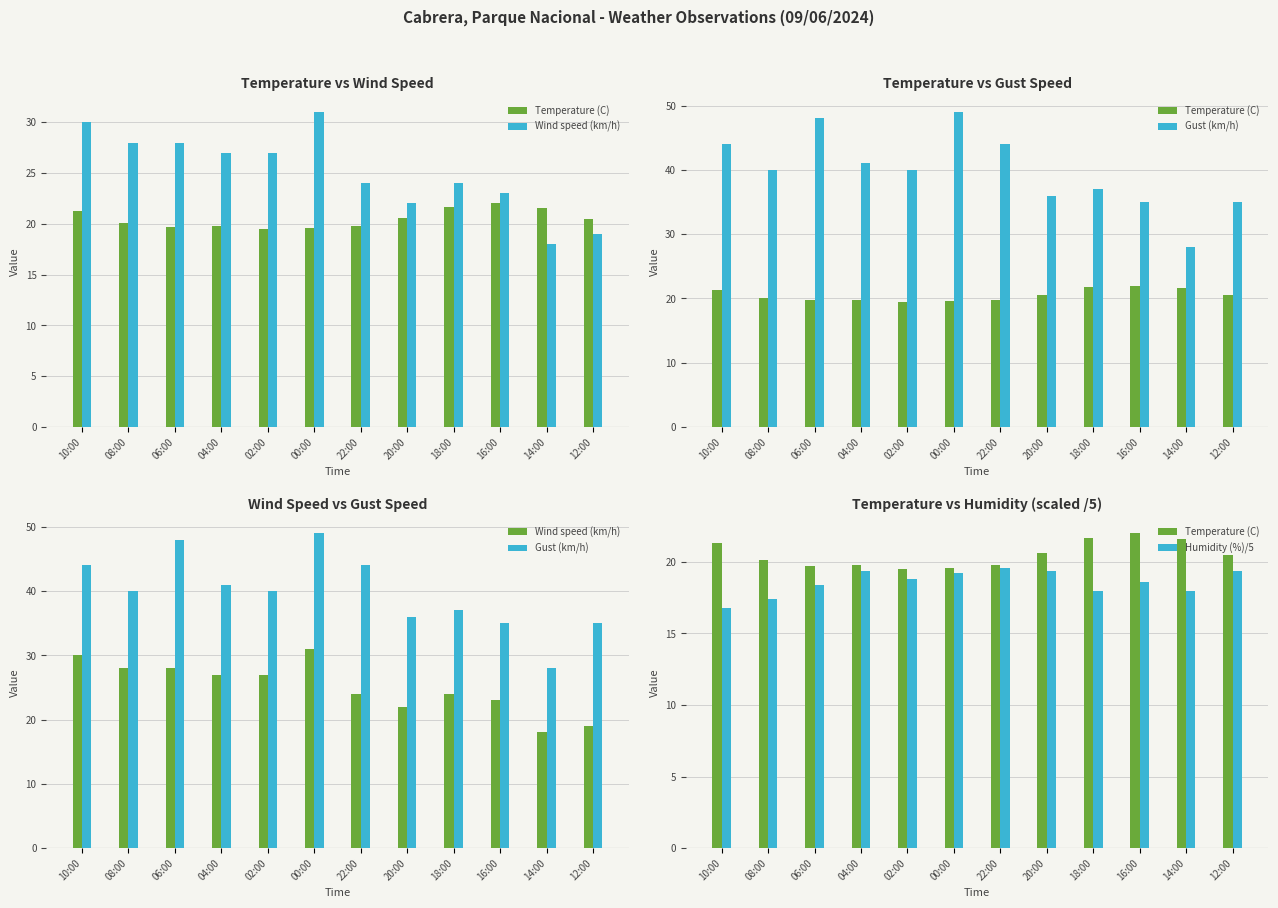

What is the total value across all series at 02:00?

105.3